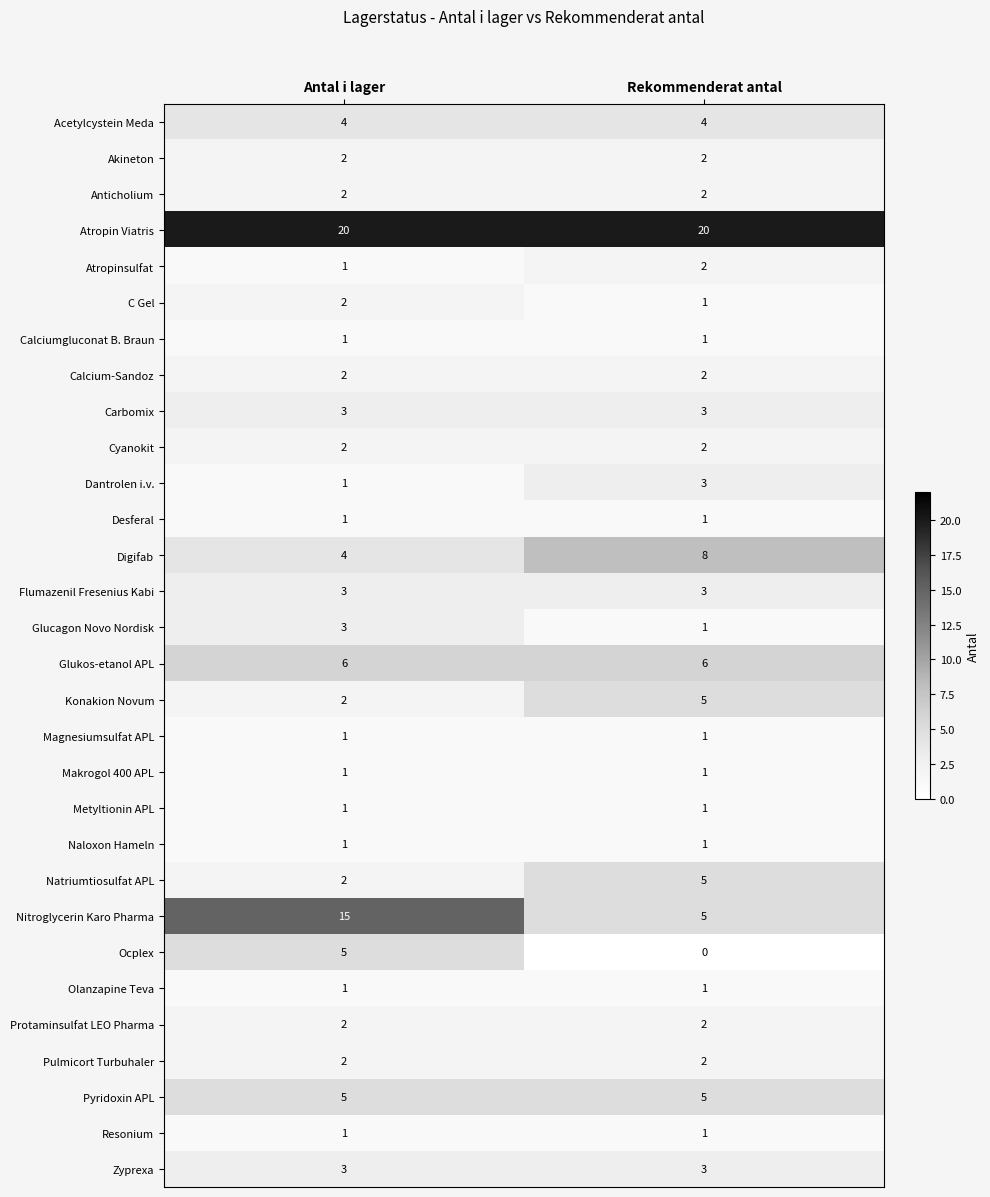

List the labels in order of Digifab value, smallest first.

Antal i lager, Rekommenderat antal